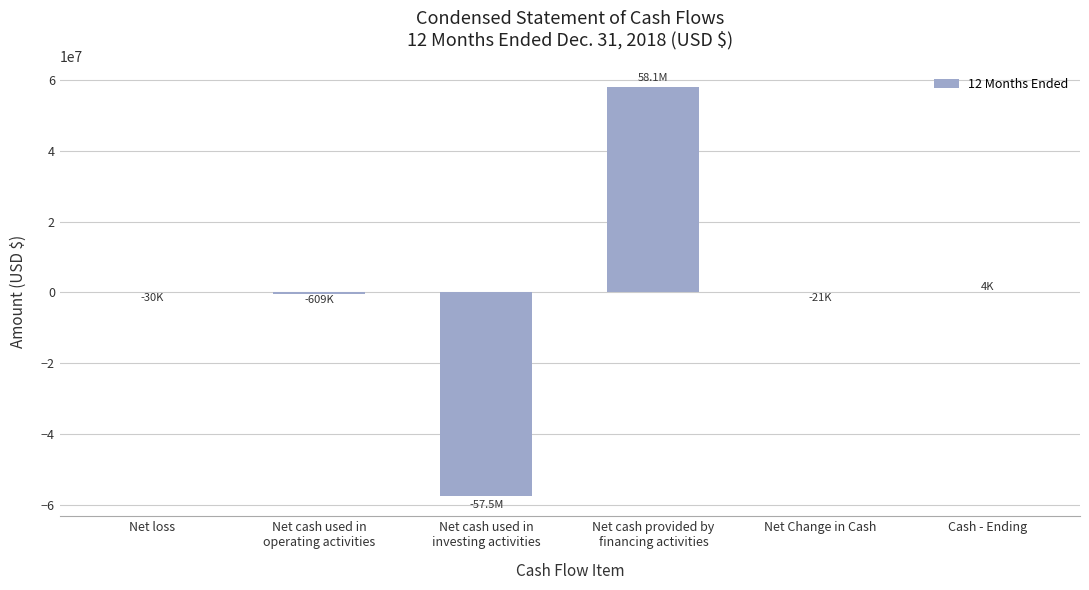

Is it true that the value at Net Change in Cash is -20728?

True